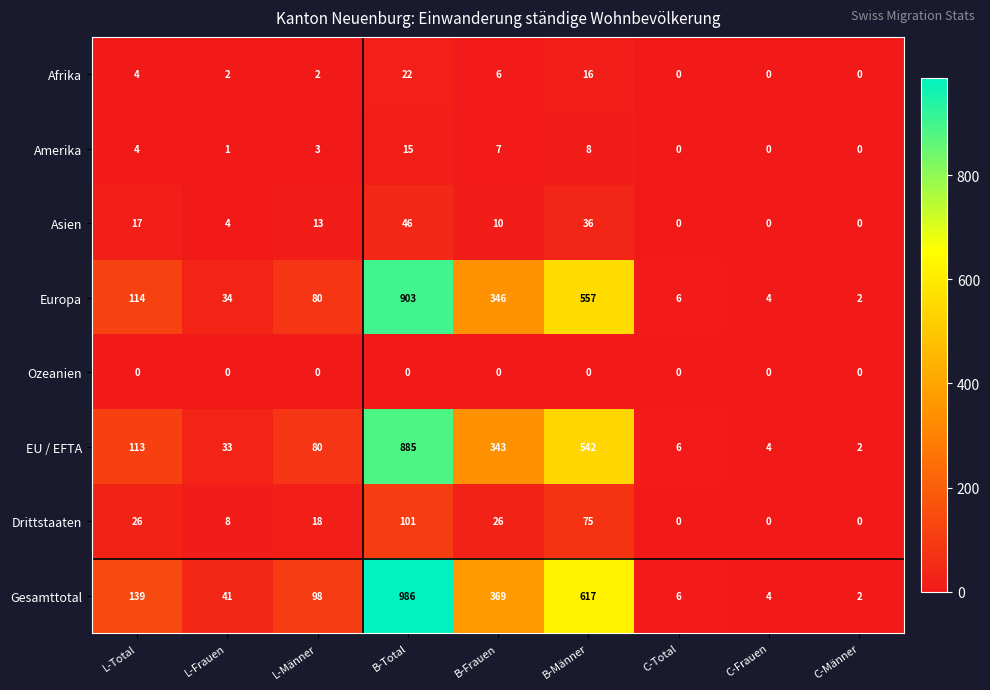

Where is EU / EFTA nearest to the value 443?

B-Männer